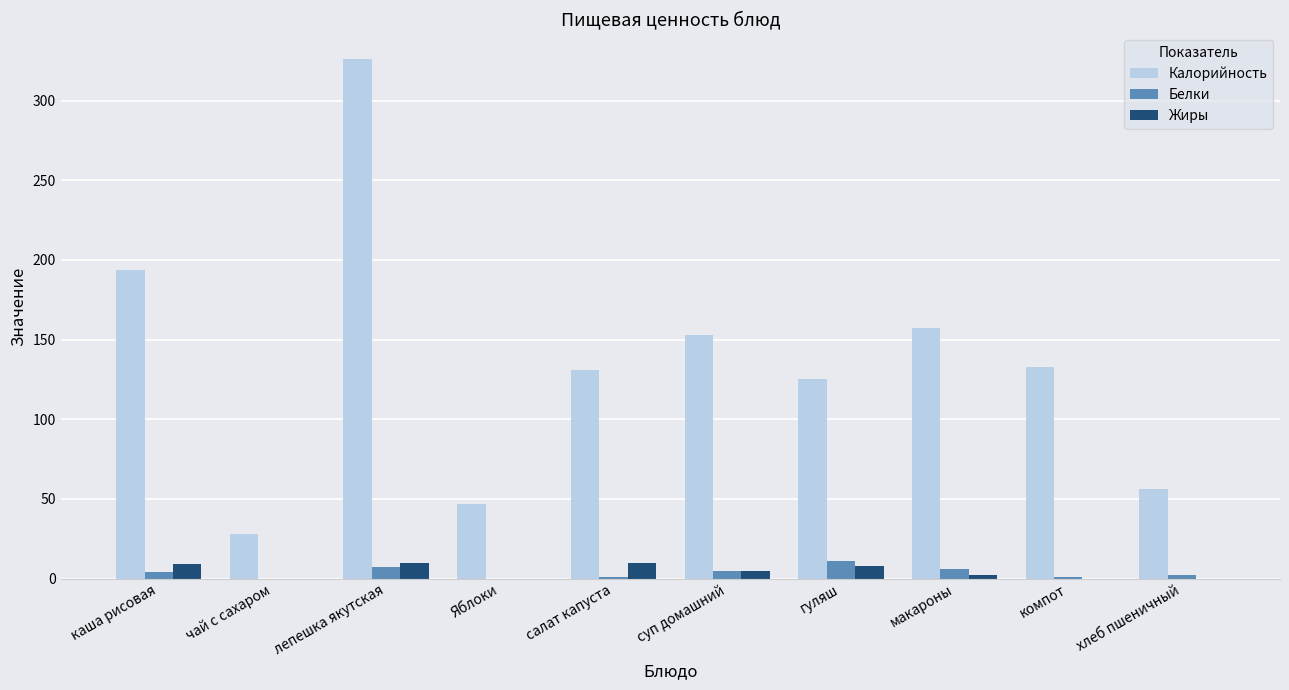

Read the Жиры value at гуляш.

8